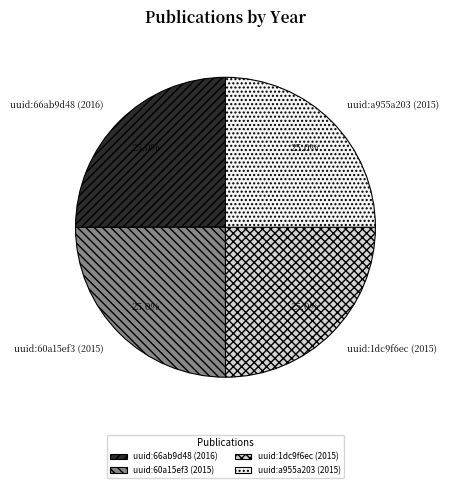

True or false: uuid:a955a203 (2015) accounts for 13% of the total.

False